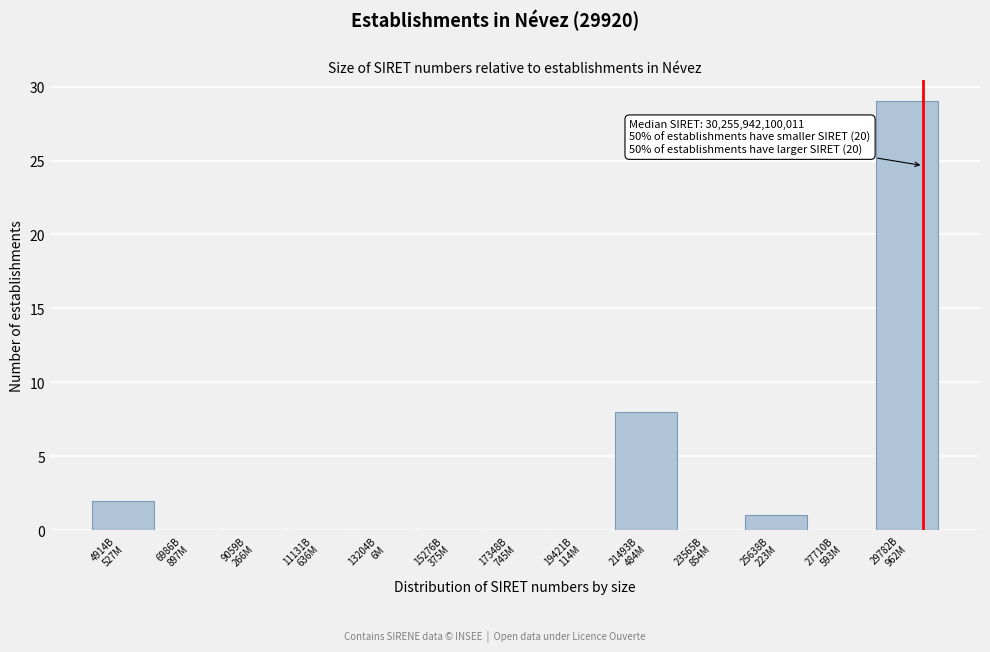

What is the greatest value displayed?

29